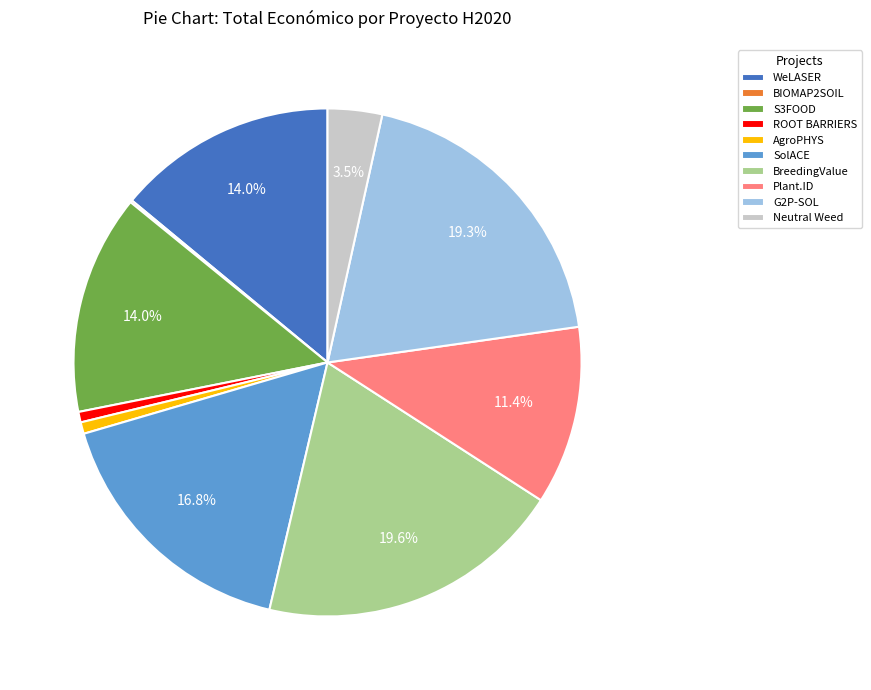

Is G2P-SOL the majority of the pie?

No